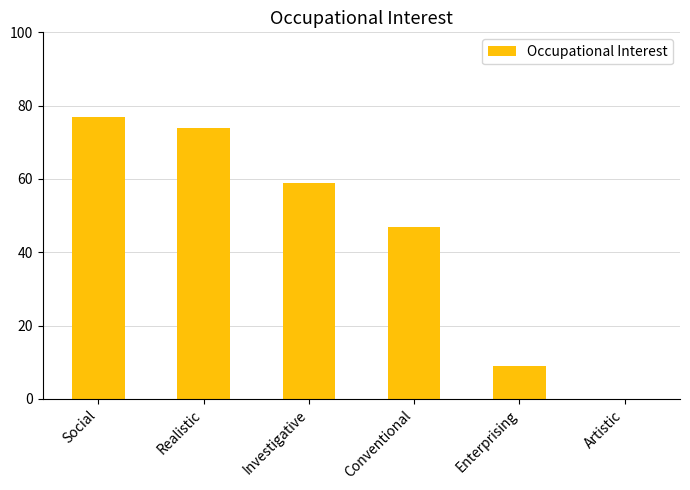

Where is the data nearest to the value 38?

Conventional